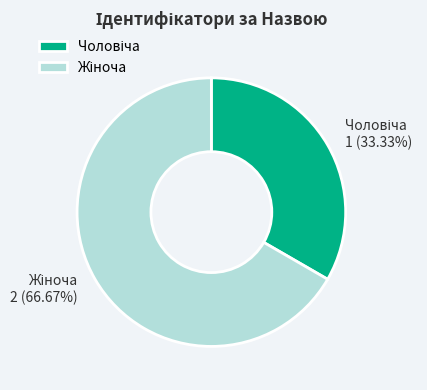

Is there any slice that represents more than half of the pie?

Yes